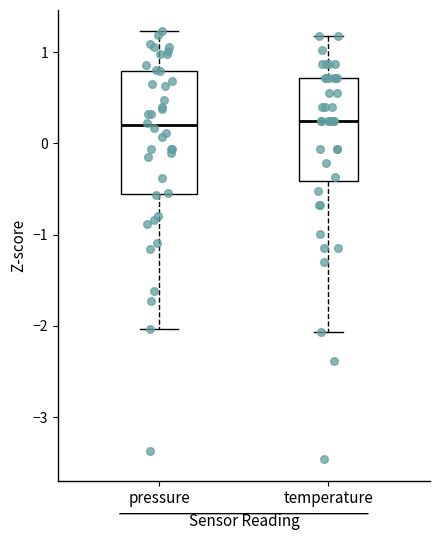

Reading left to right, transcribe this box plot: for each box, give where its median line is, the range the box spans, and where its two whiskers end, as read against the y-axis. The values are not printed on the chart, so give them approximately, as read against the axis.

pressure: median 0.2, box -0.6 to 0.8, whiskers -2.0 to 1.2
temperature: median 0.2, box -0.4 to 0.7, whiskers -2.1 to 1.2